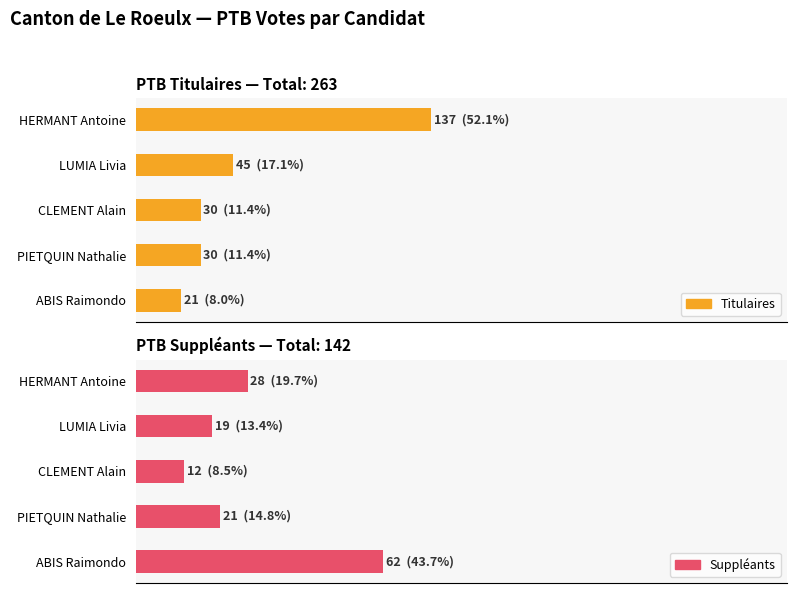

Which label corresponds to the largest value in the chart?

HERMANT Antoine